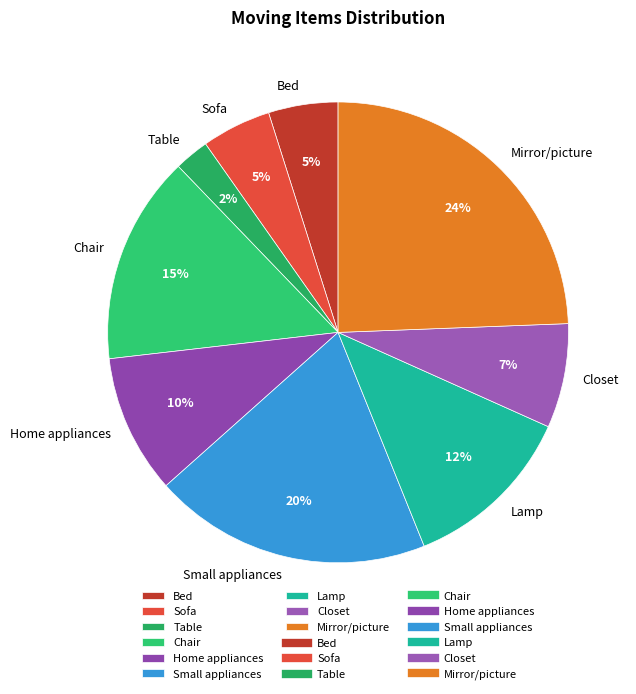

To the nearest percent, what percentage of the pie is Closet?

7%